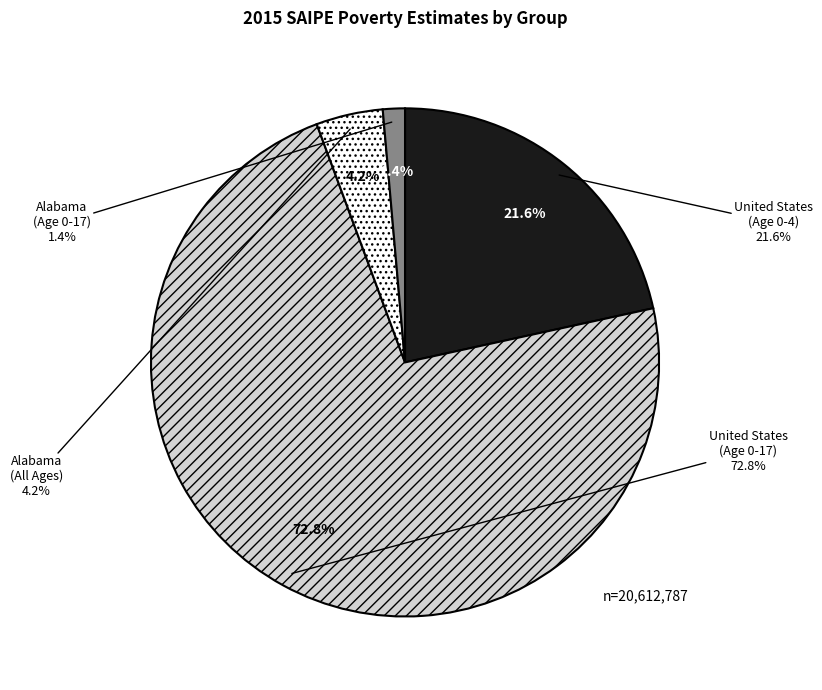

Is the sum of United States
(Age 0-4) and United States
(All Ages) greater than half?

Yes